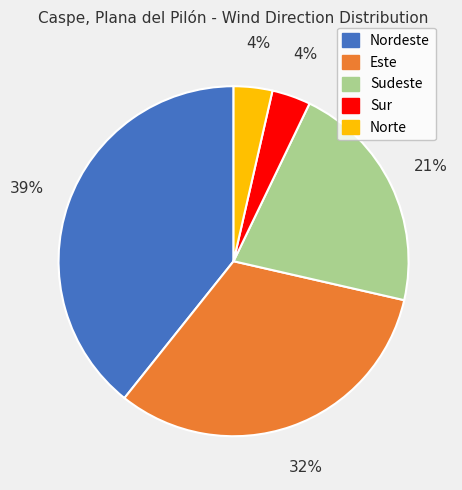

Count the number of slices in the pie.

5